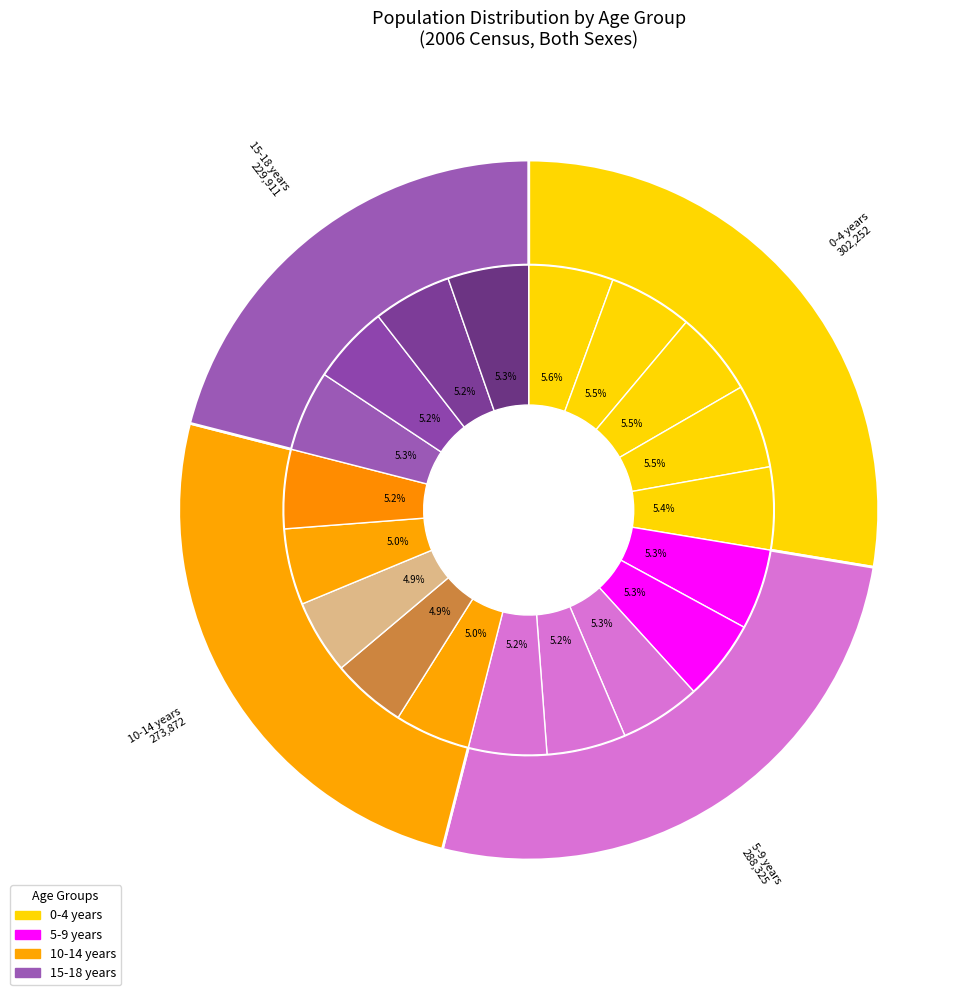

To the nearest percent, what is the difference between the largest and smallest slice percentages?

1%